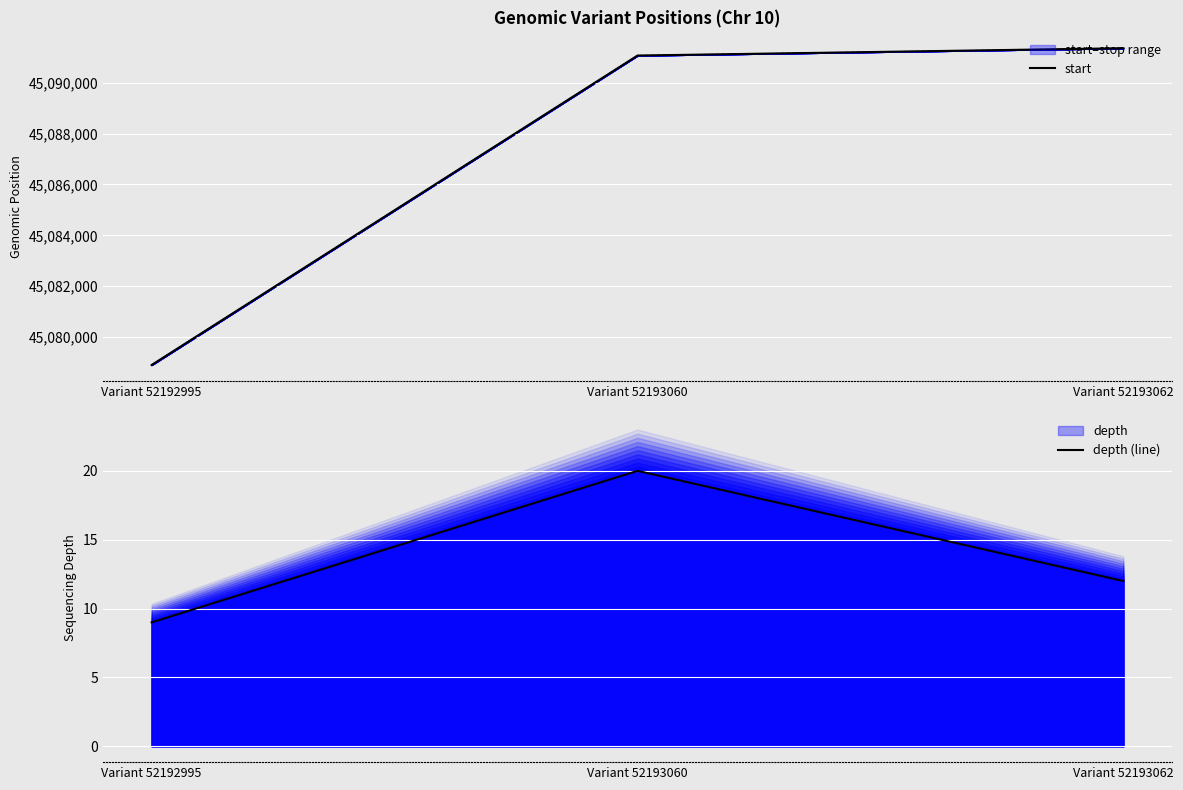

What is the maximum value for start?

45091360